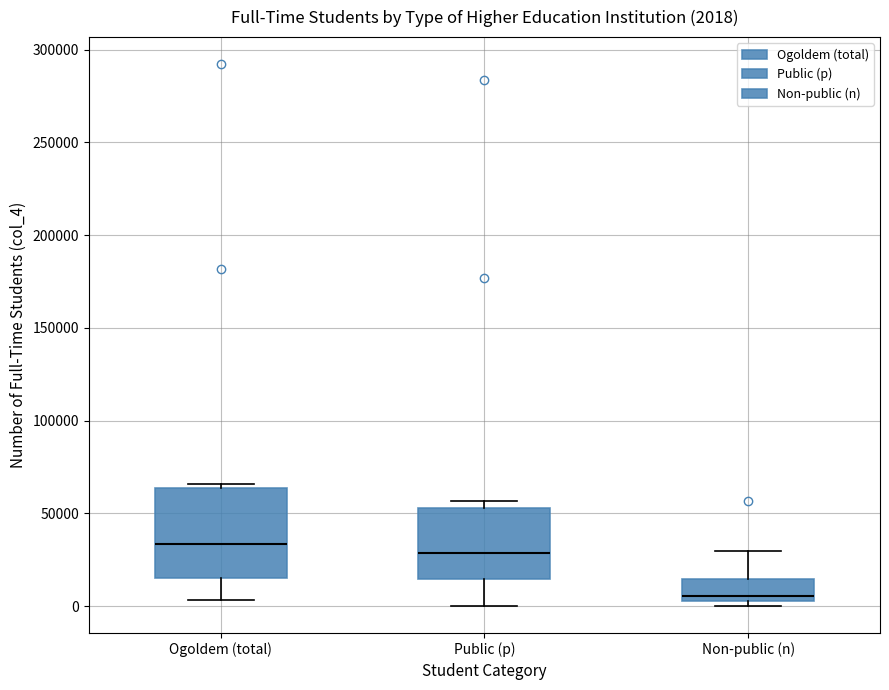

Comparing the boxes themselves (not the whiskers), which one is the tallest?

Ogoldem (total)